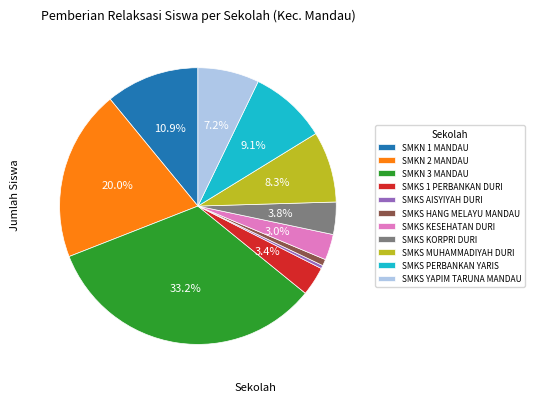

Which has a higher value, SMKS YAPIM TARUNA MANDAU or SMKS 1 PERBANKAN DURI?

SMKS YAPIM TARUNA MANDAU